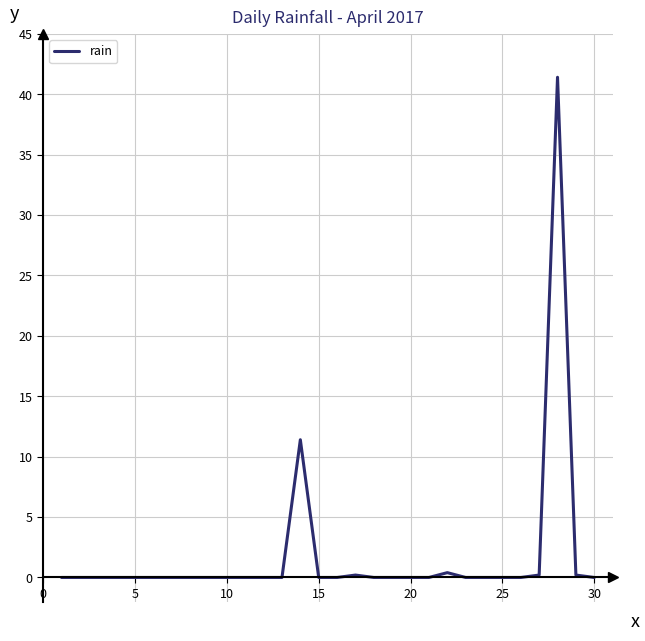

What is the maximum value shown in the chart?

41.4